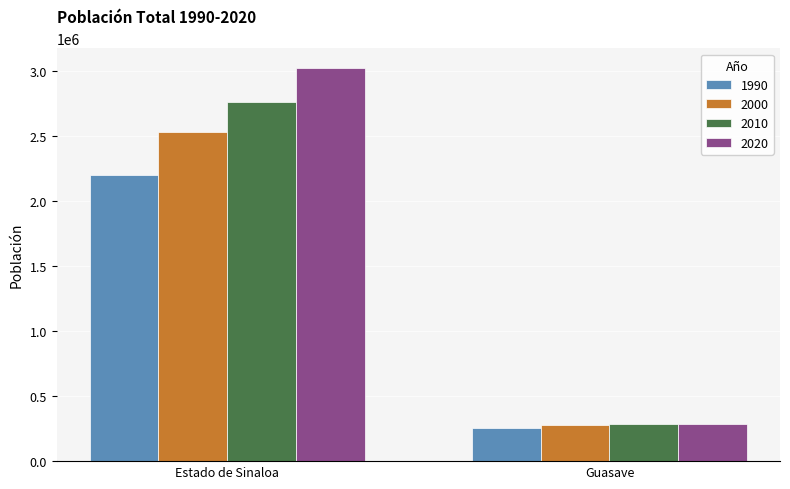

What is the highest value of the 2000 series?

2536844